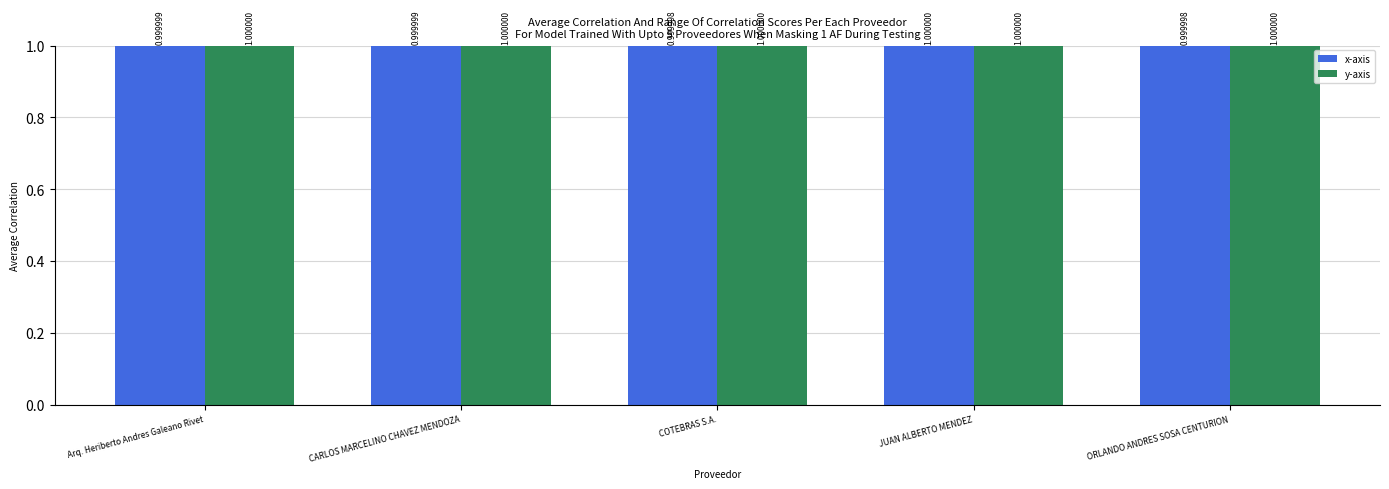

Which category has the highest value in the x-axis series?

JUAN ALBERTO MENDEZ